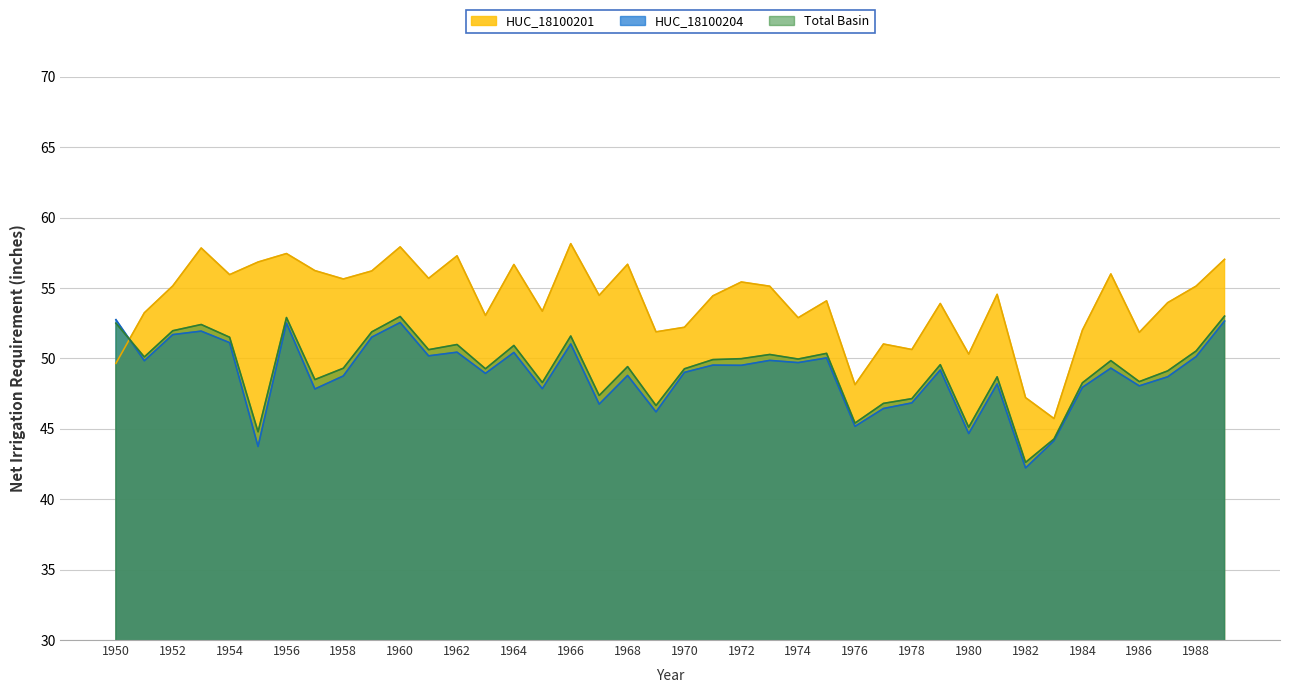

In Total Basin, how many points are higher than both neighbors (excluding endpoints)?

12